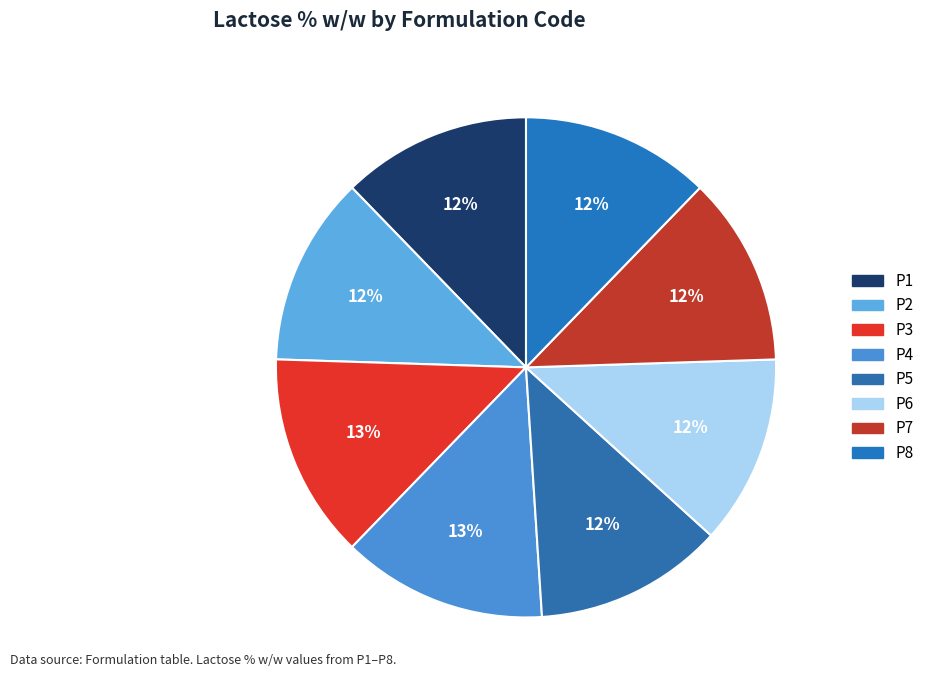

Does P3 account for over 50% of the chart?

No